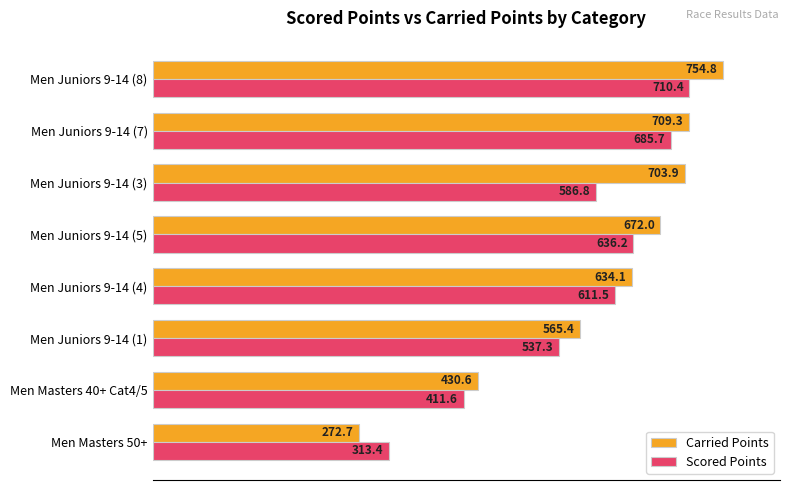

What are all the series names shown in the legend?

Carried Points, Scored Points